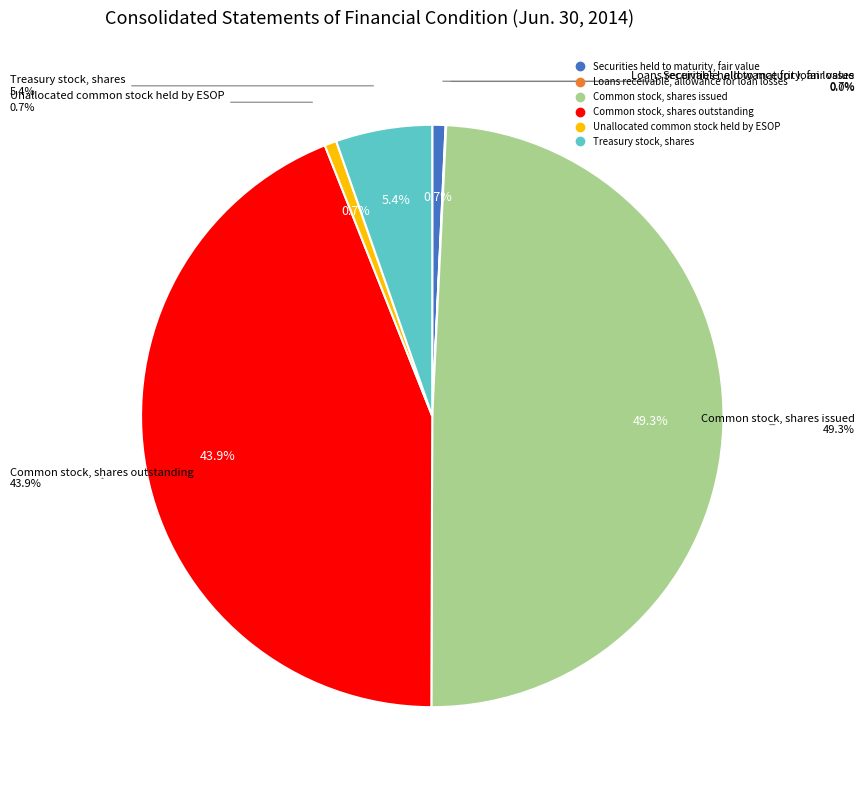

What is the largest slice in the pie chart?

Common stock, shares issued